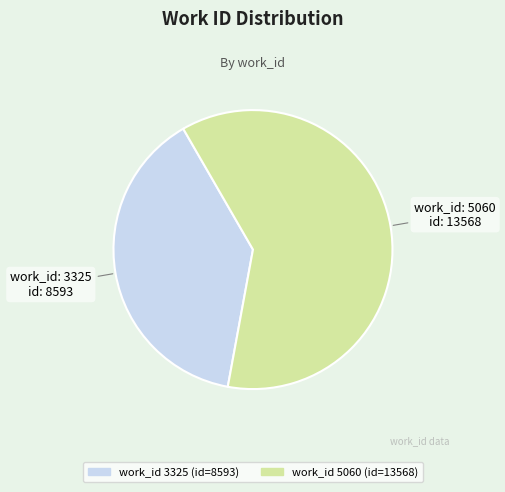

Is there a majority slice in this chart?

Yes